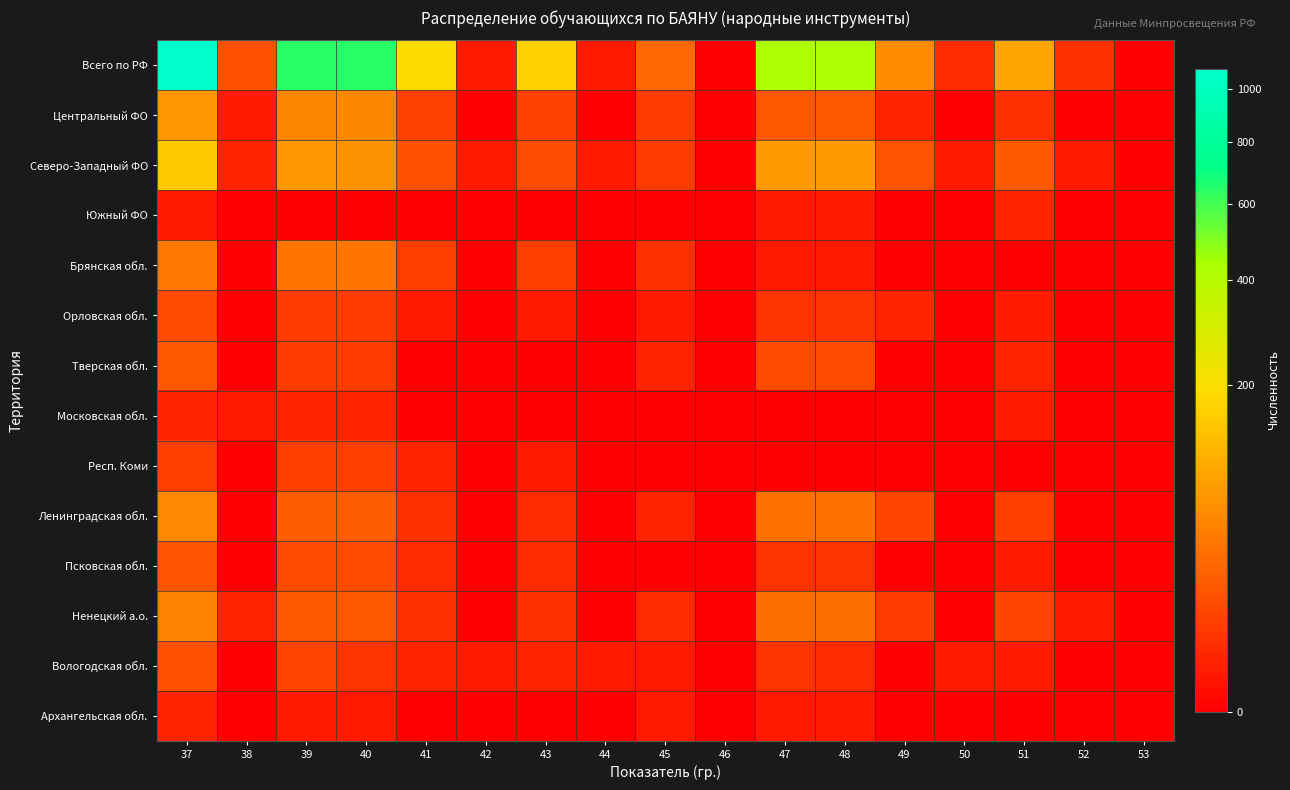

How many data points does each series have?

17